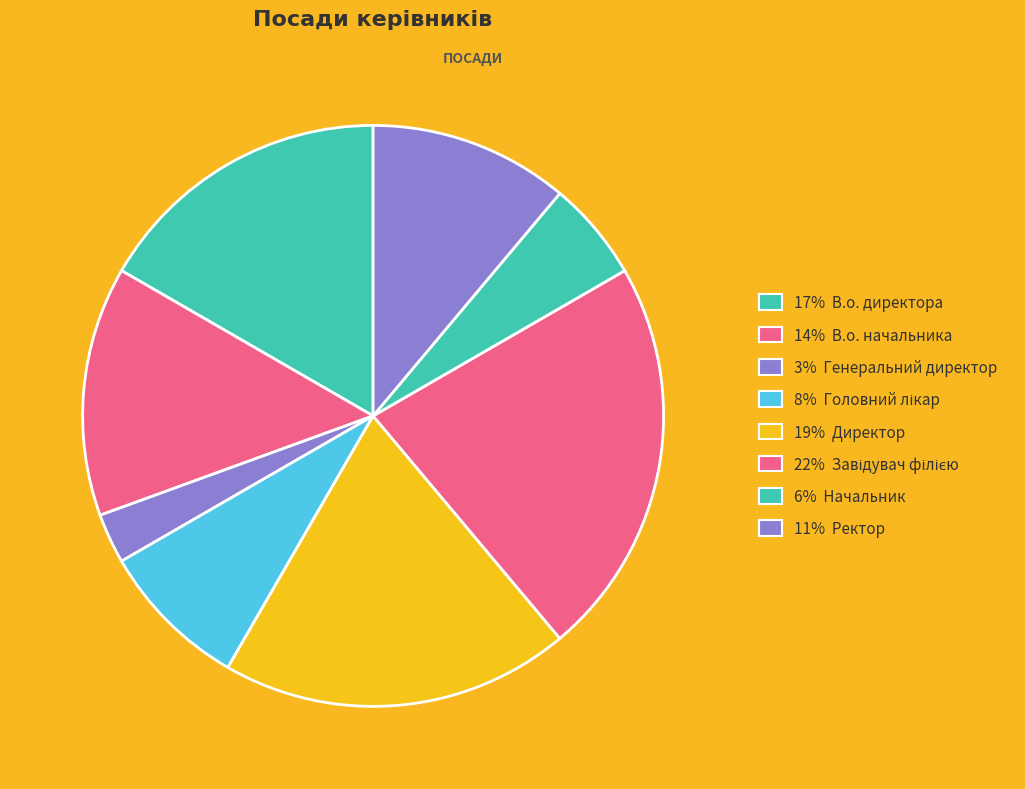

Count the number of slices in the pie.

8